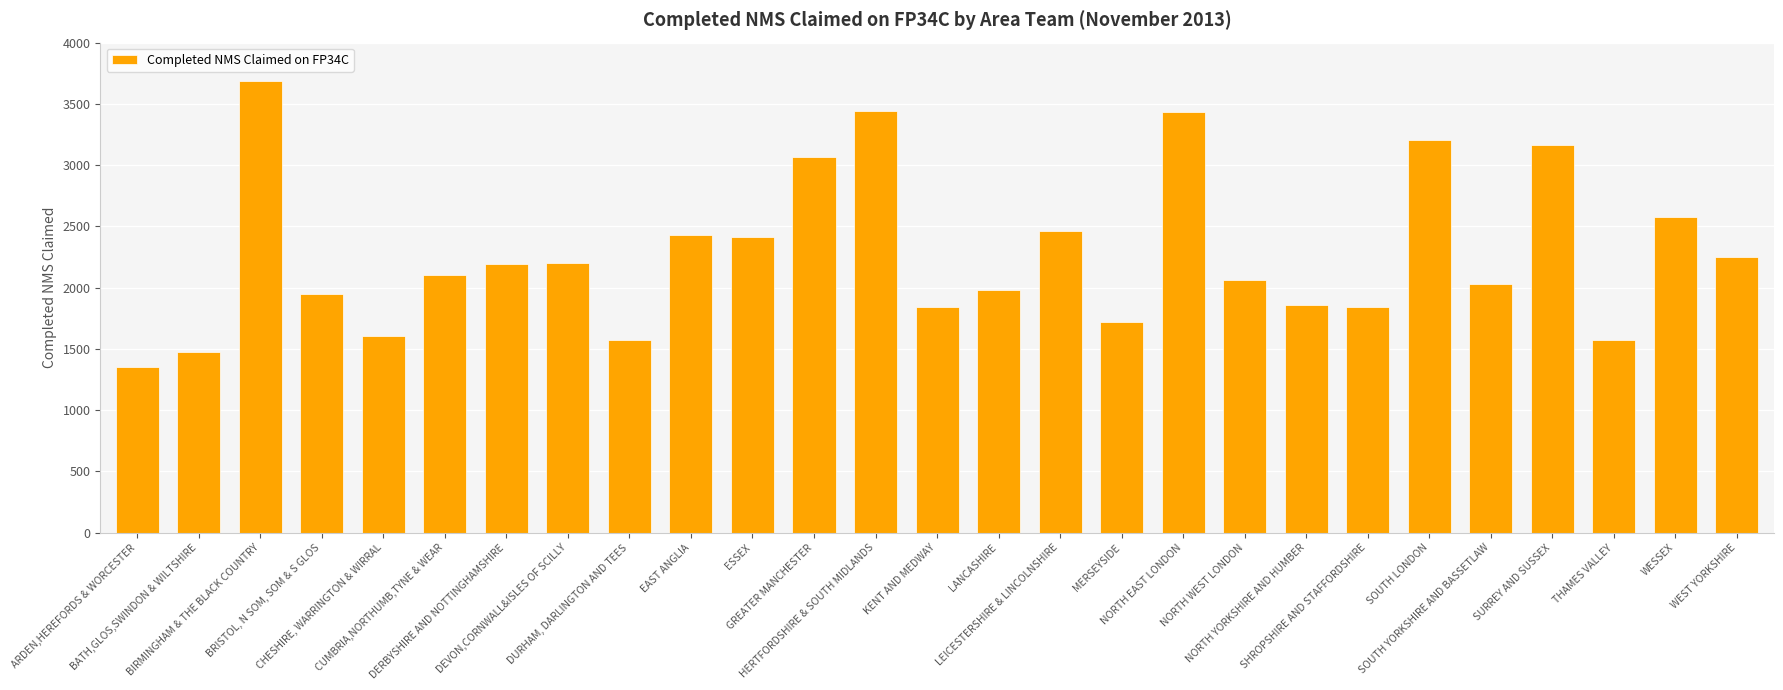

What is the change in value from DEVON,CORNWALL&ISLES OF SCILLY to NORTH WEST LONDON?

-134